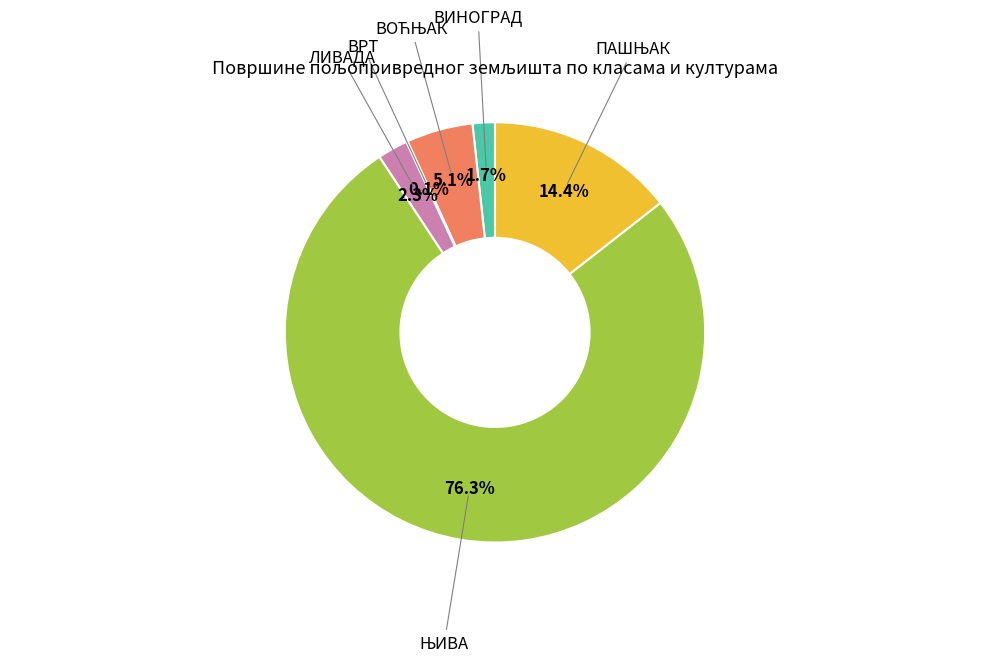

What percentage is NOT represented by ВИНОГРАД?

98.3%